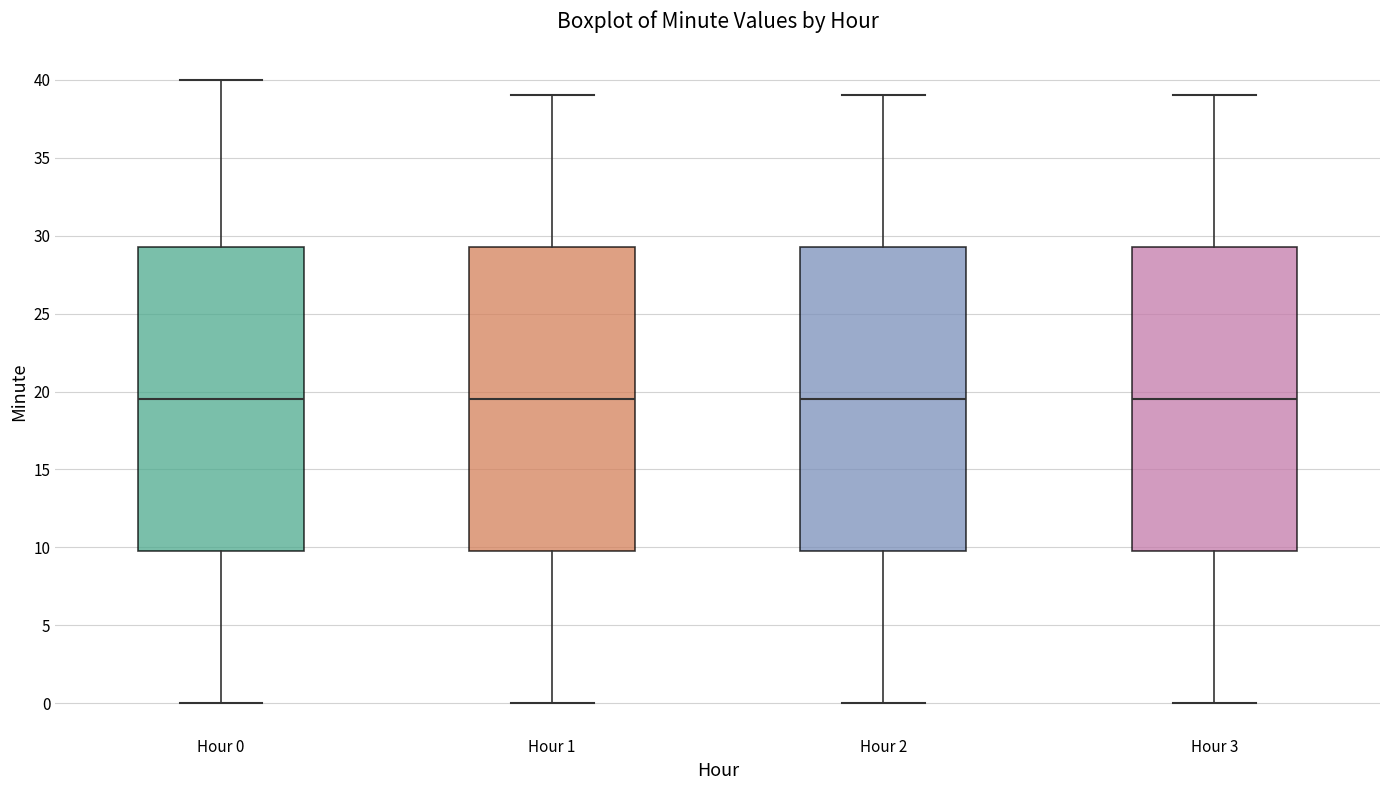

Reading left to right, read every box against the y-axis: the position of its median line, the range the box covers, and the ends of its whiskers. The values are not printed on the chart, so give them approximately, as read against the axis.

Hour 0: median 19.5, box 10.0 to 29.5, whiskers 0.0 to 40.0
Hour 1: median 19.5, box 10.0 to 29.5, whiskers 0.0 to 39.0
Hour 2: median 19.5, box 10.0 to 29.5, whiskers 0.0 to 39.0
Hour 3: median 19.5, box 10.0 to 29.5, whiskers 0.0 to 39.0